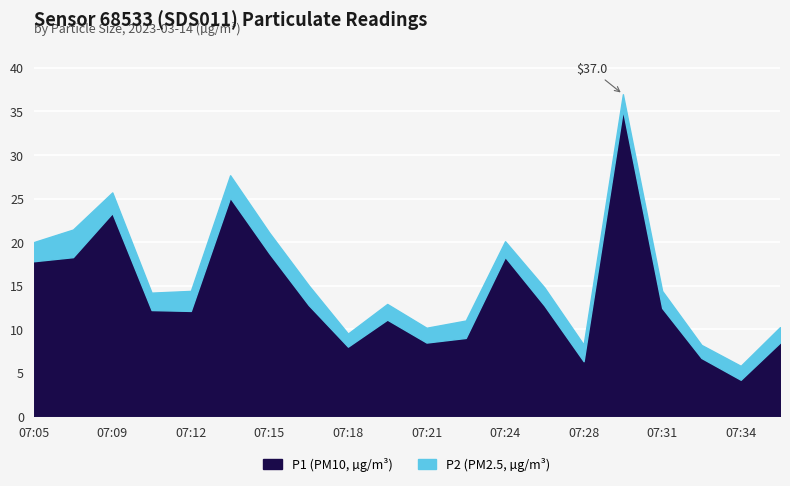

What is the average value of the P1 series?

14.1